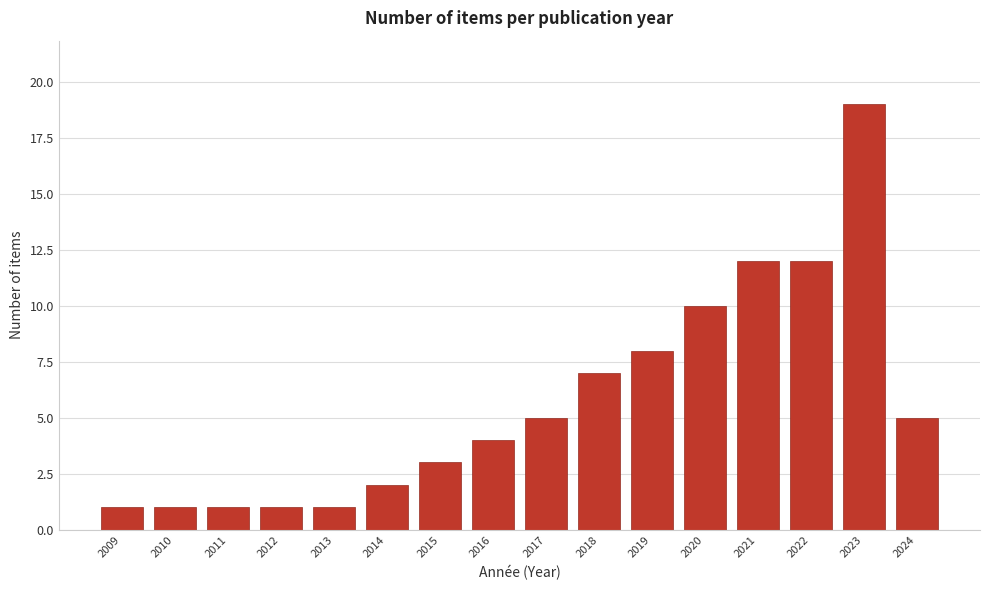

Reading right to left, list all the values displayed in this chart.

2024=5	2023=19	2022=12	2021=12	2020=10	2019=8	2018=7	2017=5	2016=4	2015=3	2014=2	2013=1	2012=1	2011=1	2010=1	2009=1